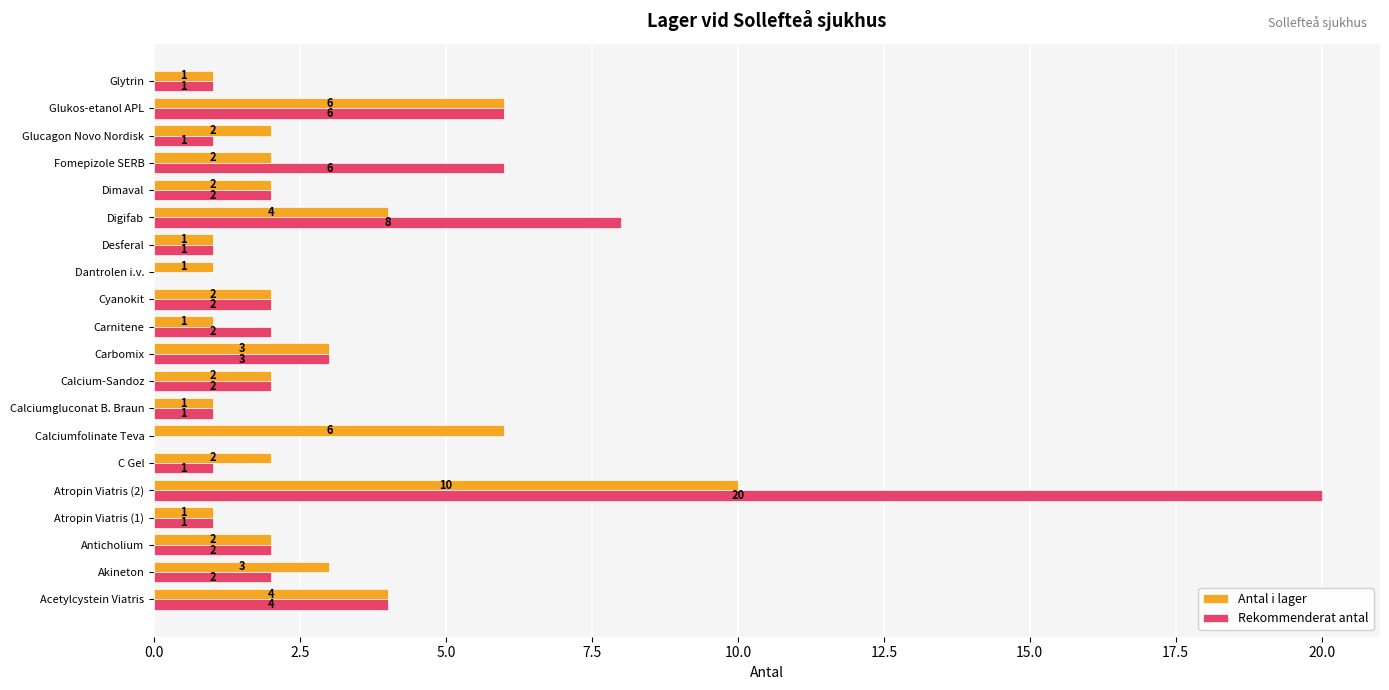

Between Calciumgluconat B. Braun and Digifab, which series saw the biggest shift?

Rekommenderat antal